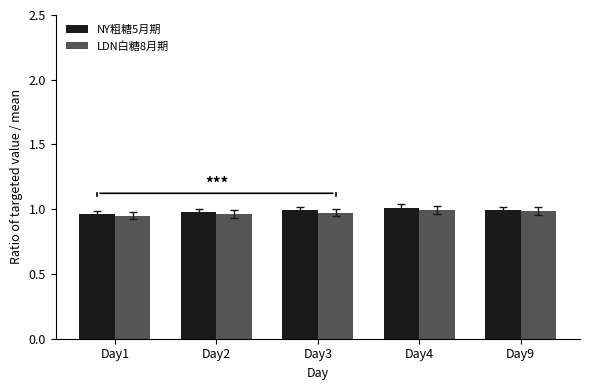

What is the total value across all series at Day1?

1.9